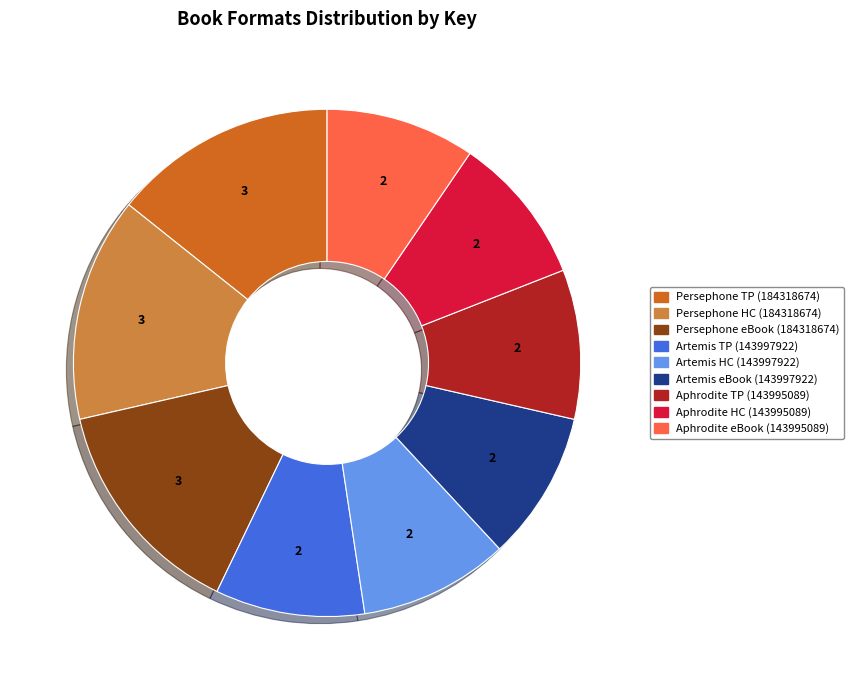

Is there any slice that represents more than half of the pie?

No